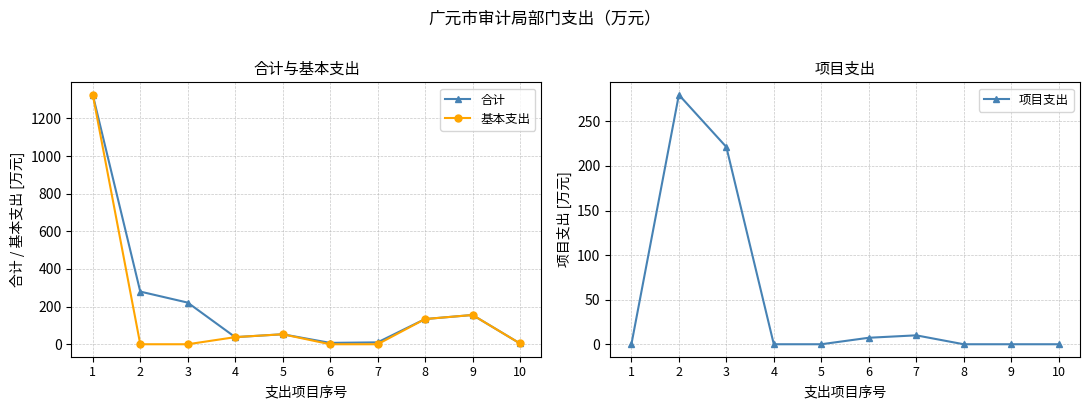

Which series has the largest range (max minus min)?

基本支出